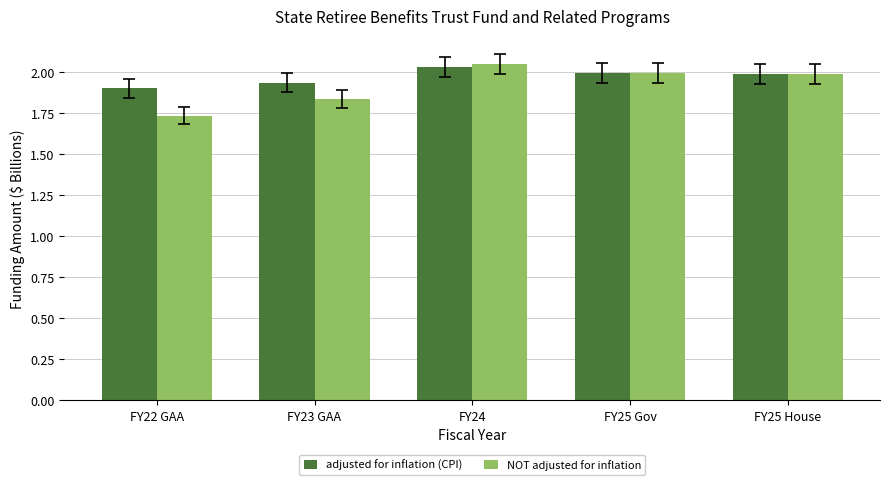

The value of NOT adjusted for inflation at FY25 Gov is 3.6. True or false?

False